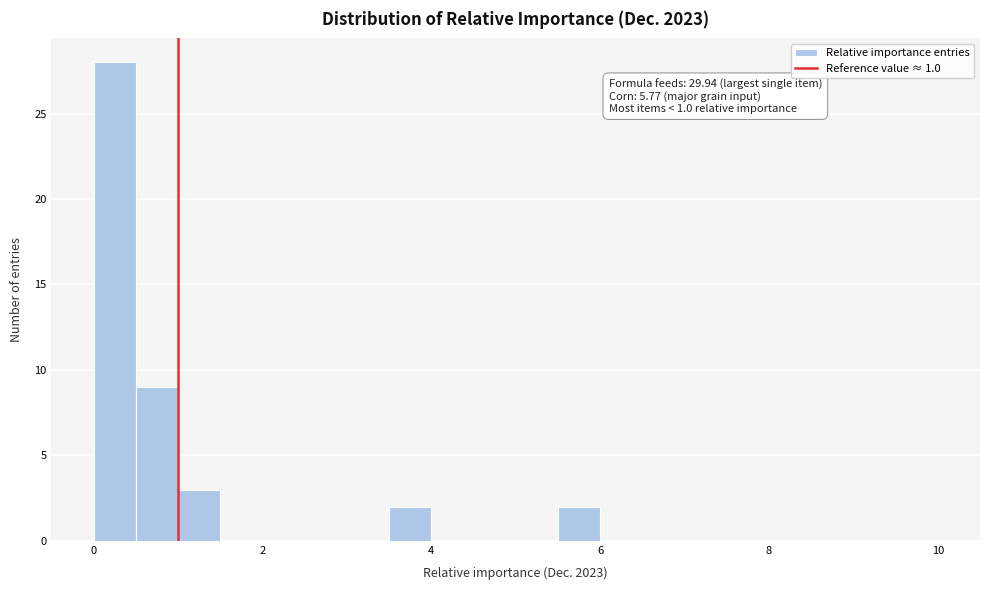

Around what value on the x-axis is the tallest bar? Give the approximate position of its centre, as read against the axis.

0.2